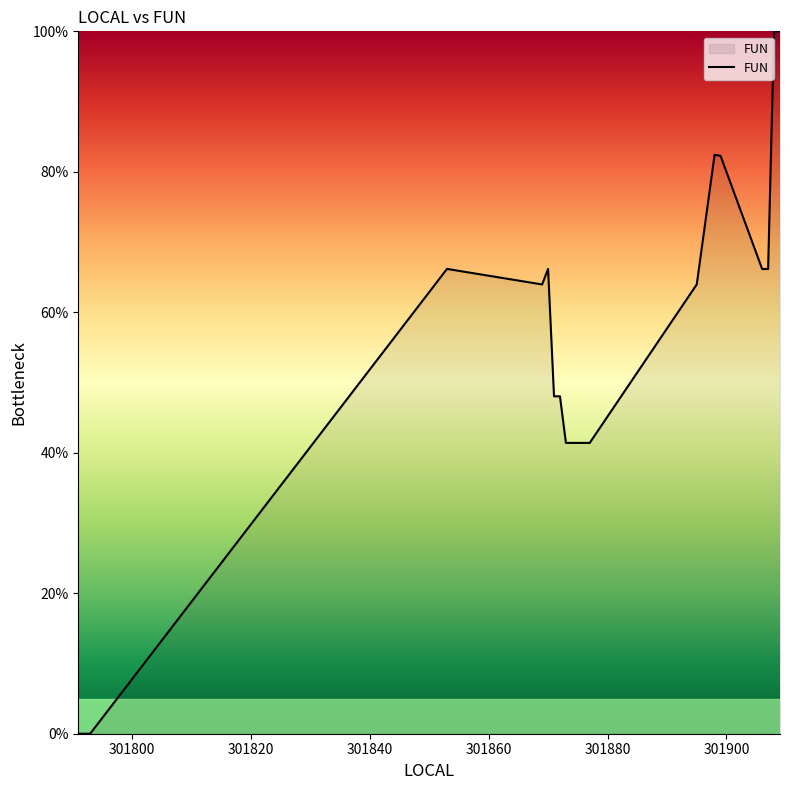

What is the greatest value displayed?

100.0